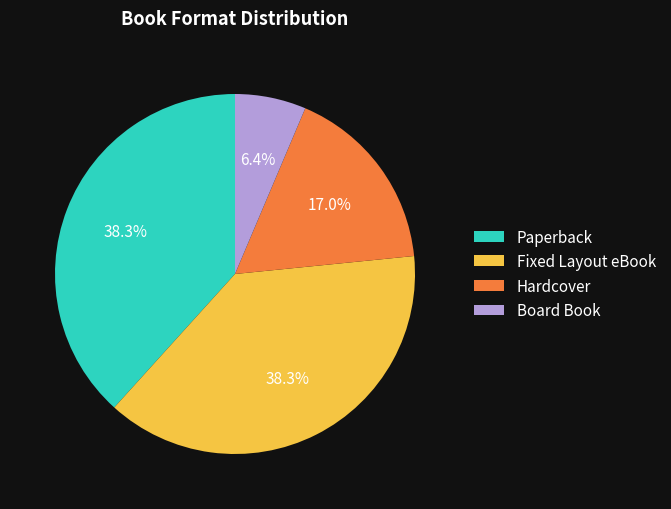

Which slice is the smallest?

Board Book